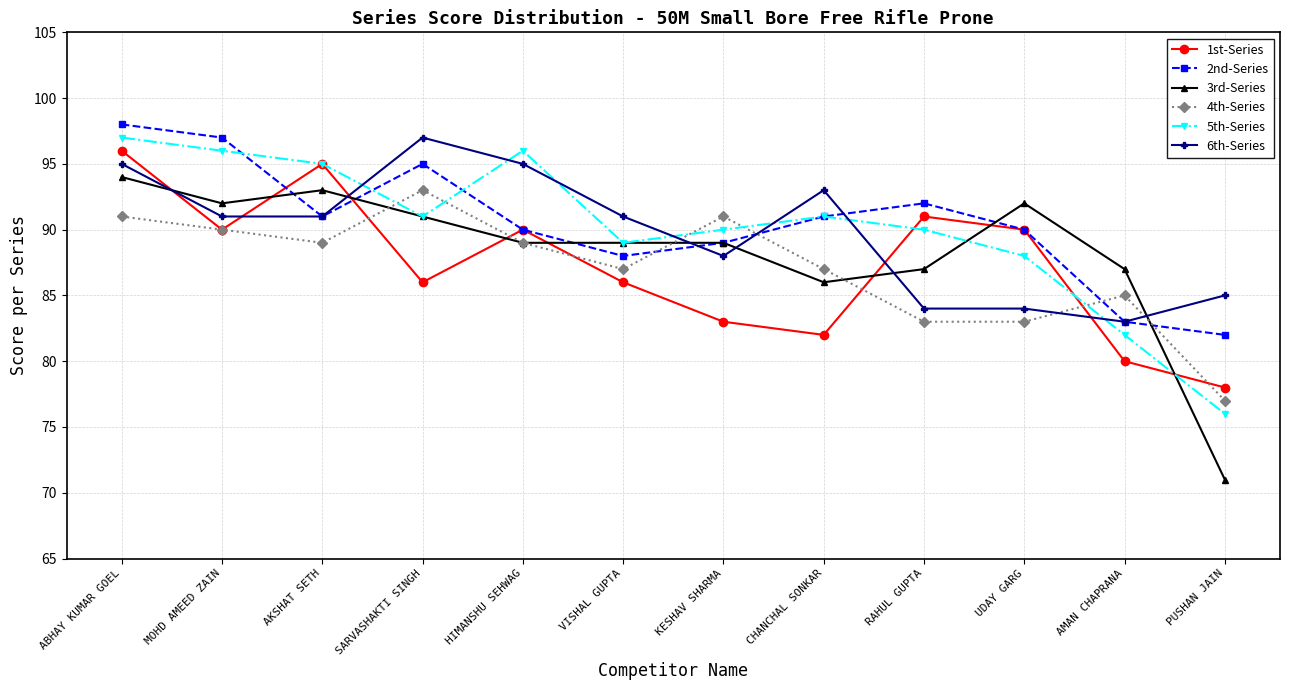

After their last crossing, which series has the higher values: 5th-Series or 4th-Series?

4th-Series